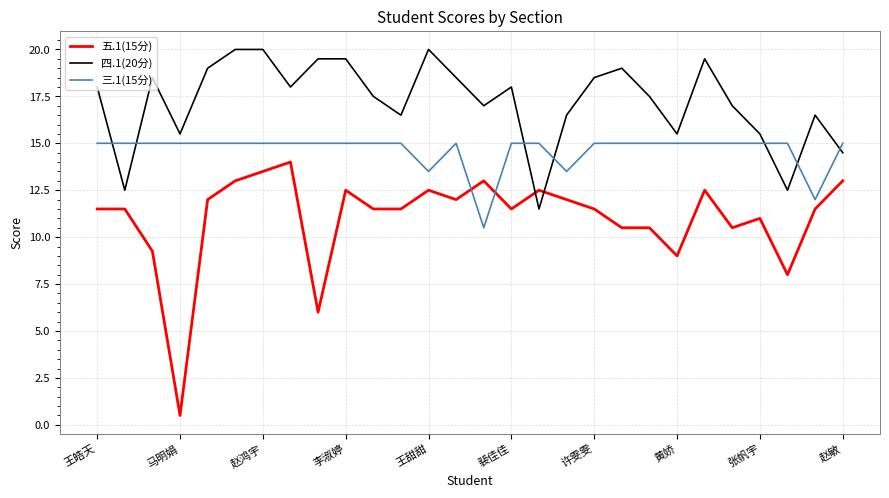

Which series has the largest total across all categories?

四.1(20分)